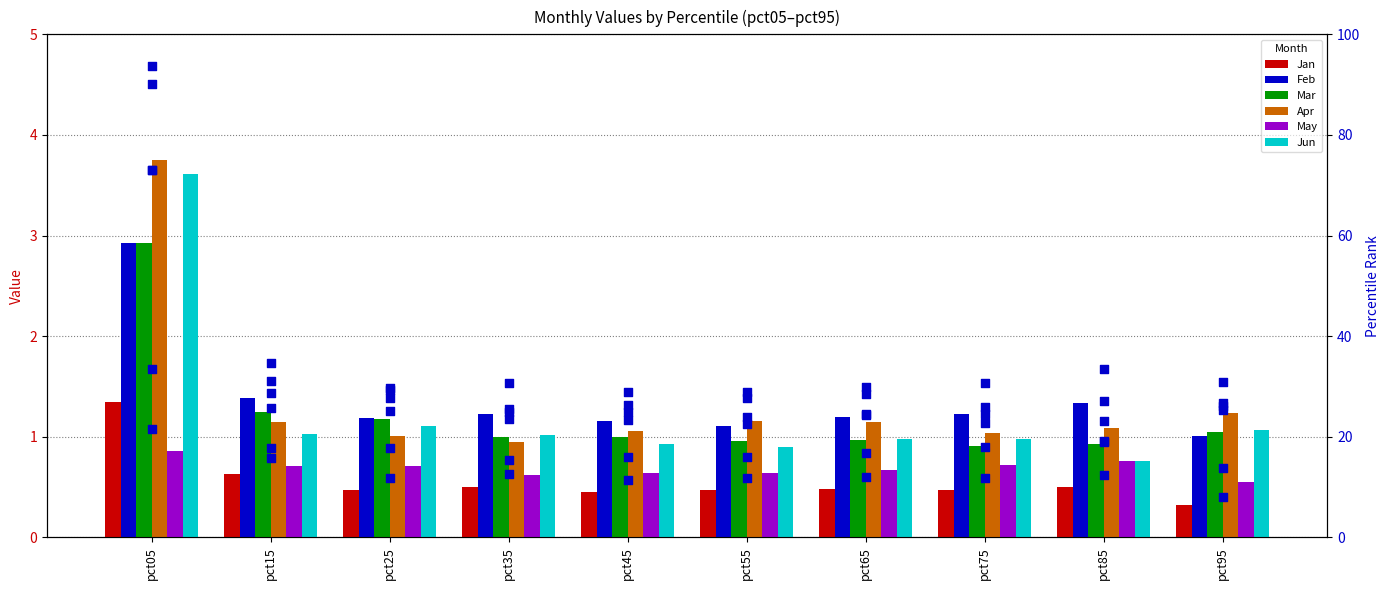

Which series reaches the maximum Y coordinate?

Mar